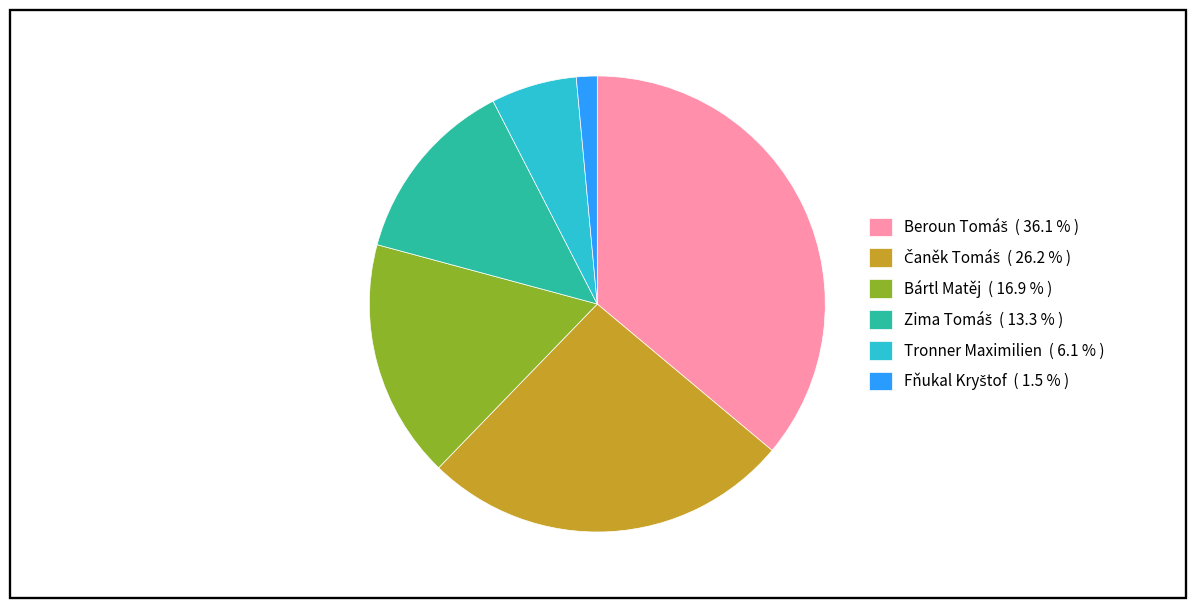

Does any single category account for the majority?

No